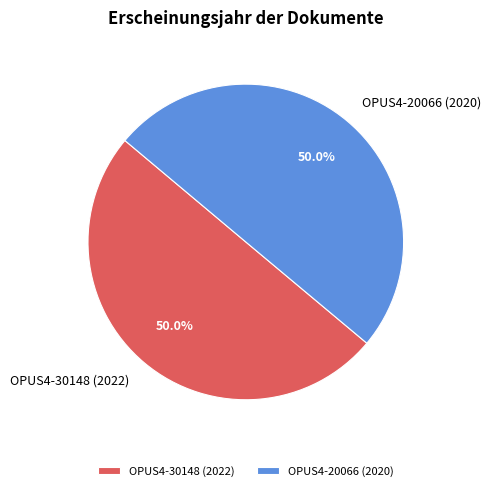

To the nearest percent, what percentage of the pie is OPUS4-20066 (2020)?

50%